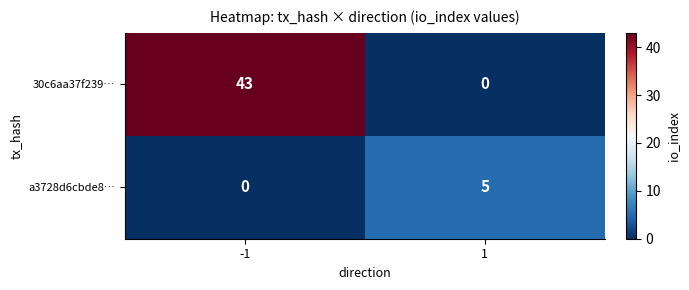

Reading left to right, list all the values displayed in this chart.

30c6aa37f239…: -1=43	1=0
a3728d6cbde8…: -1=0	1=5